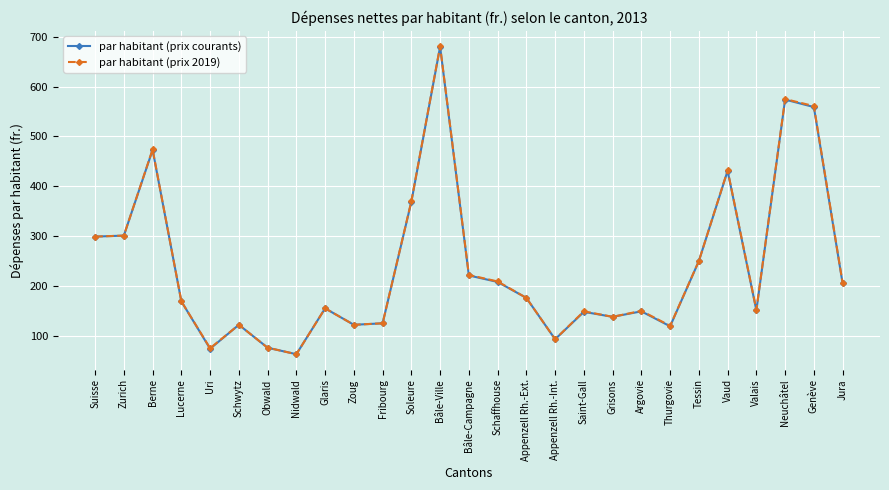

At how many categories does at least one series exceed 512?

3